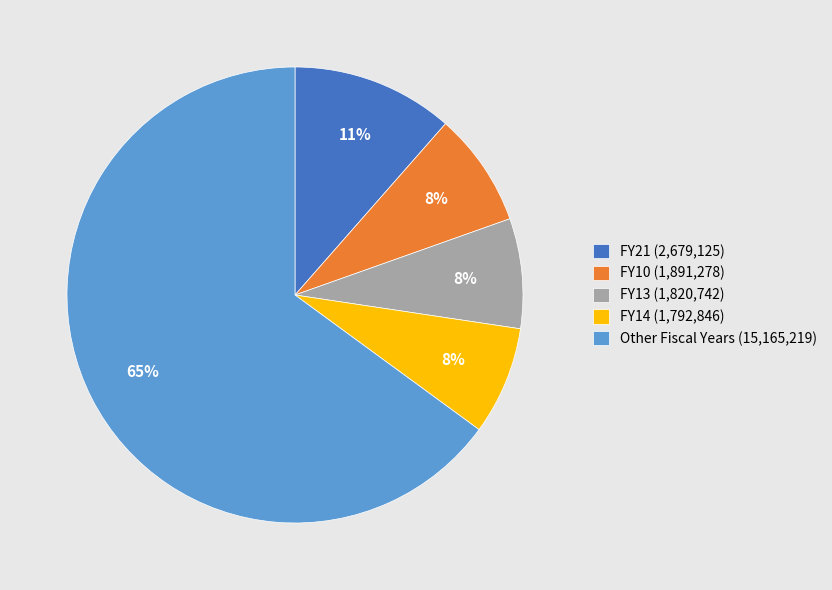

Which category accounts for the majority?

Other Fiscal Years (15,165,219)